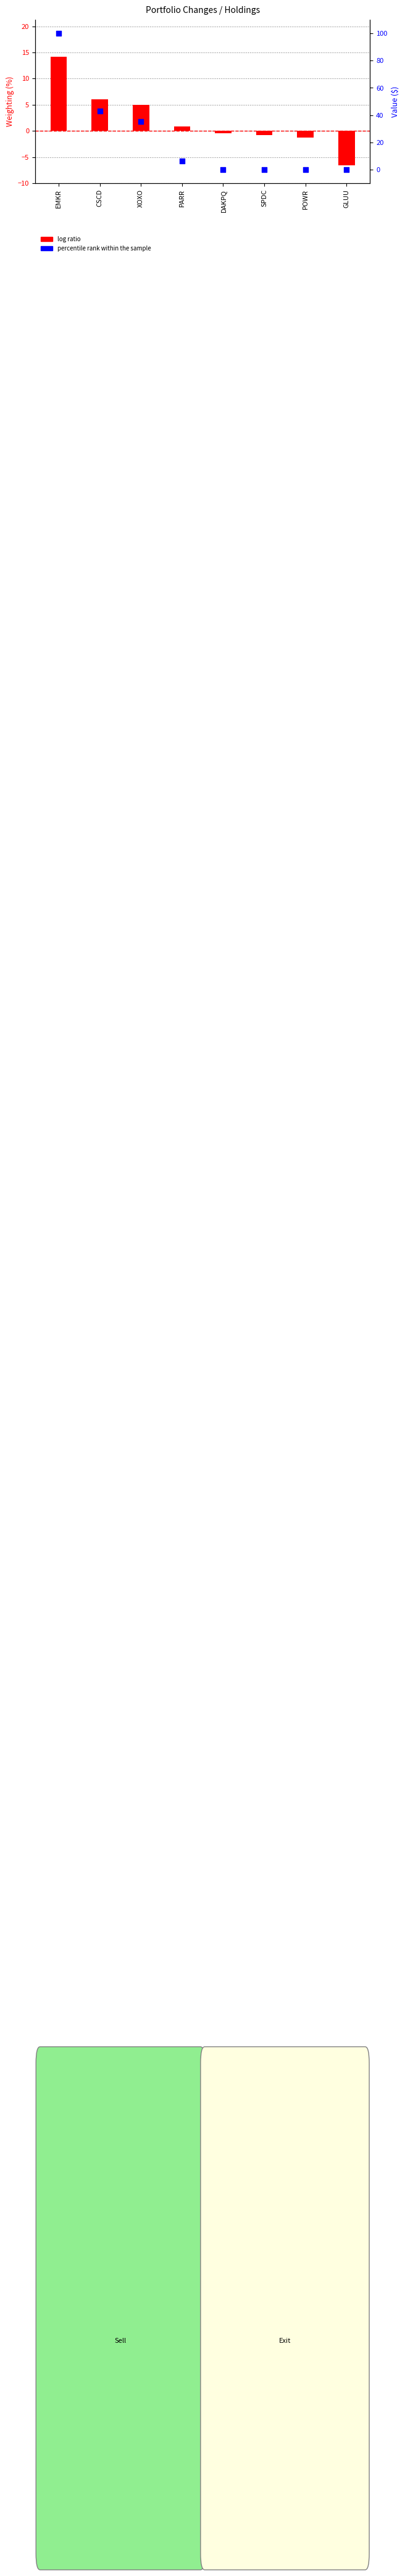

Which series has the largest total across all categories?

percentile rank within the sample